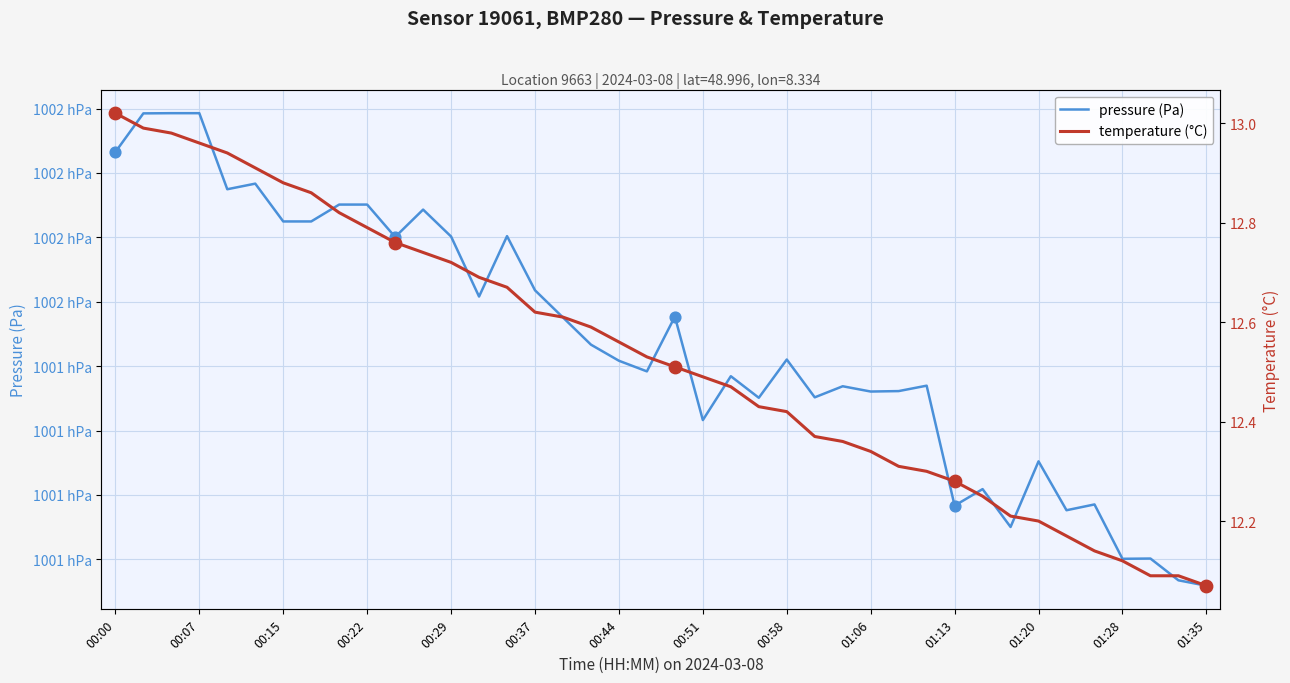

Which series reaches the minimum Y coordinate?

temperature (°C)